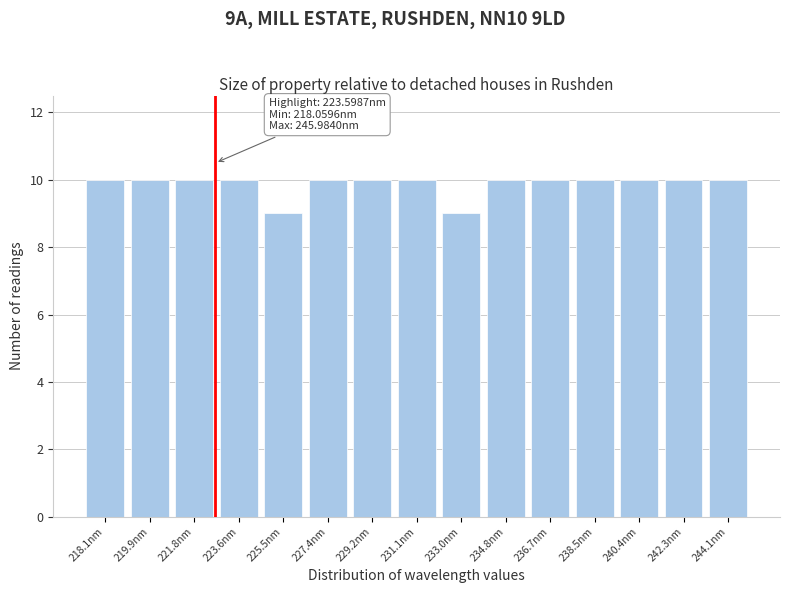

Reading left to right, what are all the values shown in this chart?

218.1nm=10	219.9nm=10	221.8nm=10	223.6nm=10	225.5nm=9	227.4nm=10	229.2nm=10	231.1nm=10	233.0nm=9	234.8nm=10	236.7nm=10	238.5nm=10	240.4nm=10	242.3nm=10	244.1nm=10